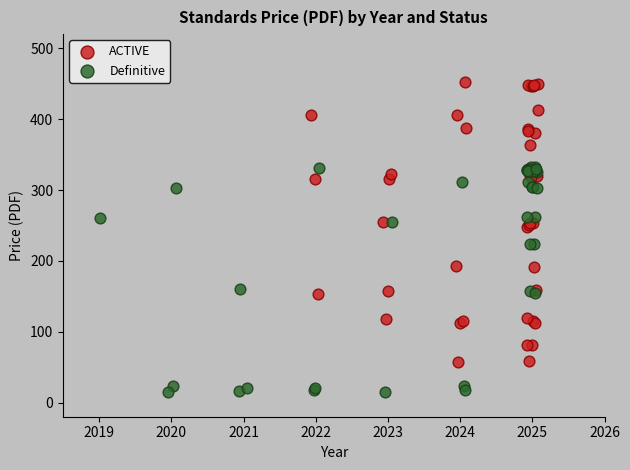

Which series reaches the minimum Y coordinate?

Definitive